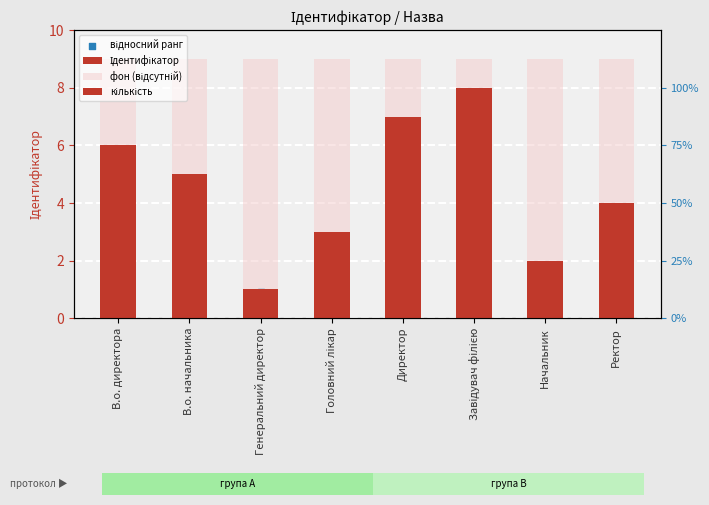

Which series has the widest spread of Y values?

Ідентифікатор